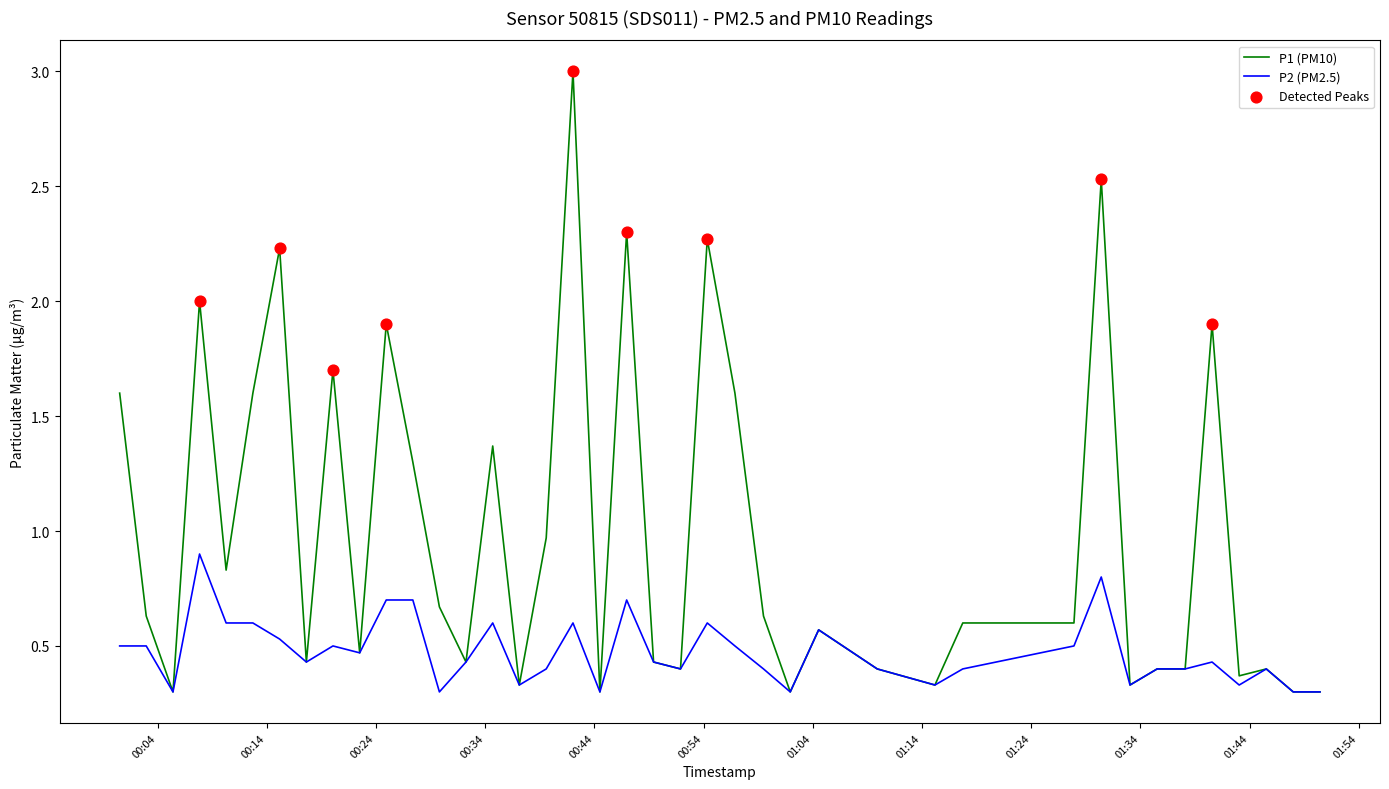

Which series has the largest total across all categories?

P1 (PM10)